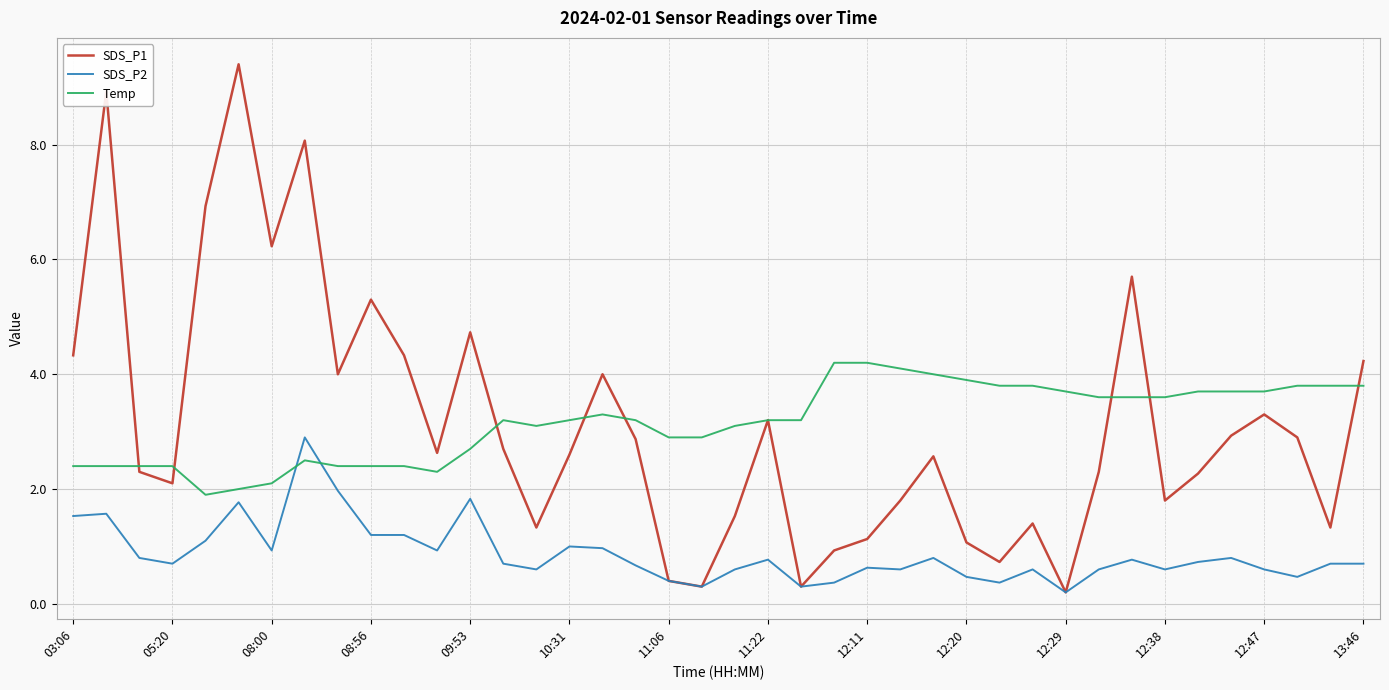

Rank the series by their maximum value, from highest to lowest.

SDS_P1, Temp, SDS_P2